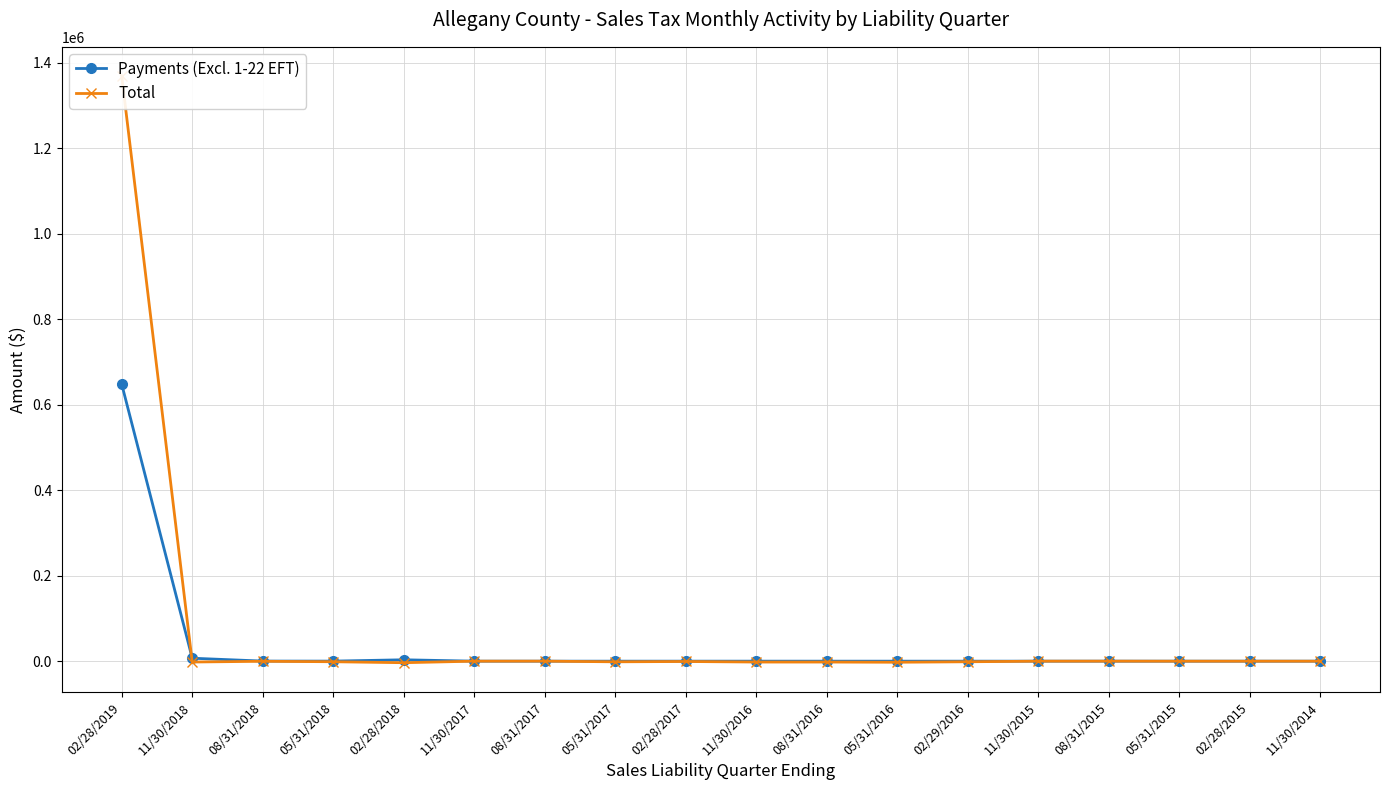

Count the number of data series in this chart.

2